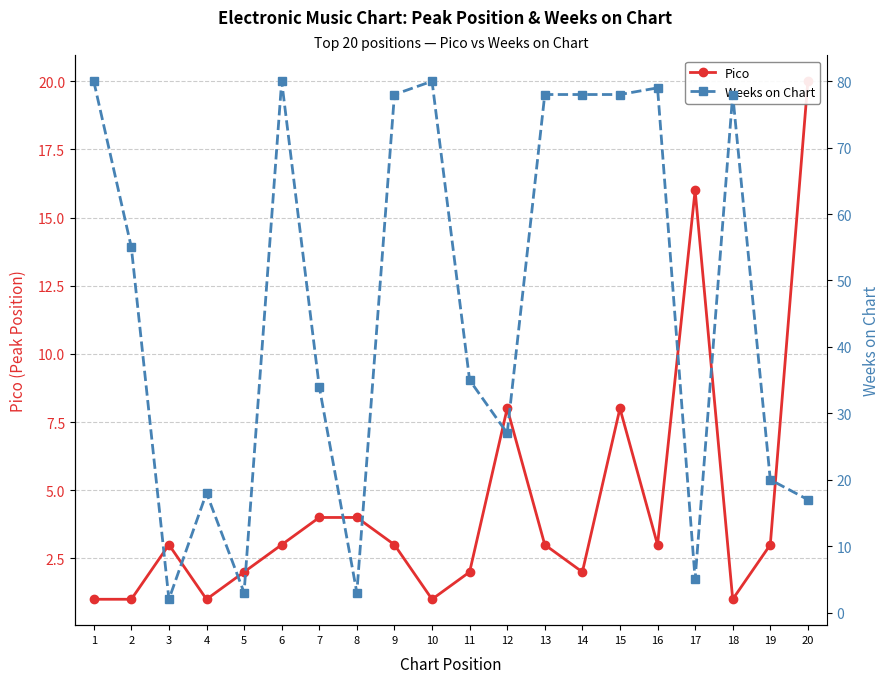

True or false: Weeks on Chart has a value of 2 at 3.

True